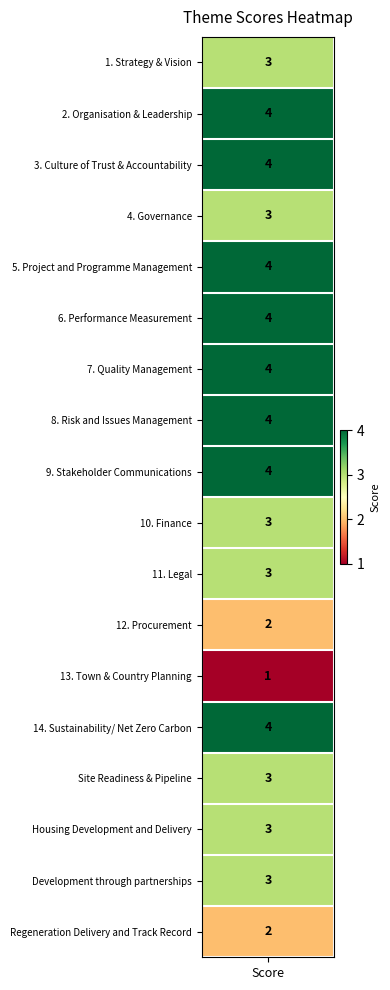

How many values exceed 3?

8